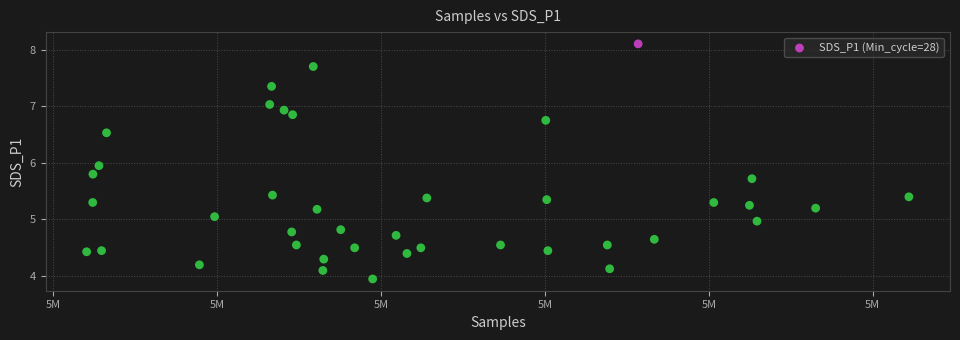

What is the range of X values (max minus min)?

25089.0